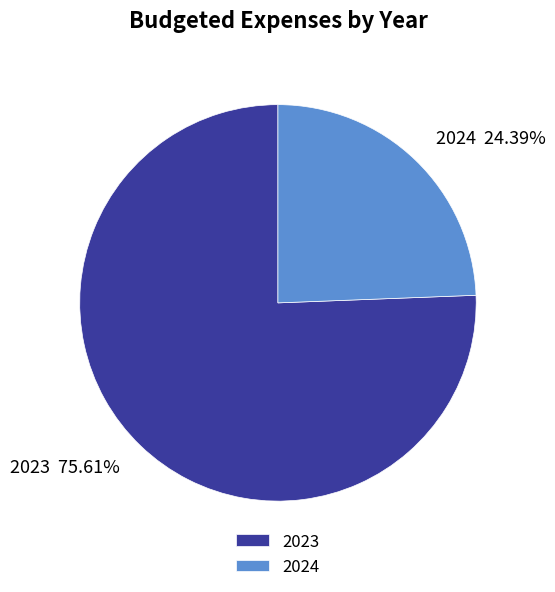

Which category has the biggest portion of the pie?

2023